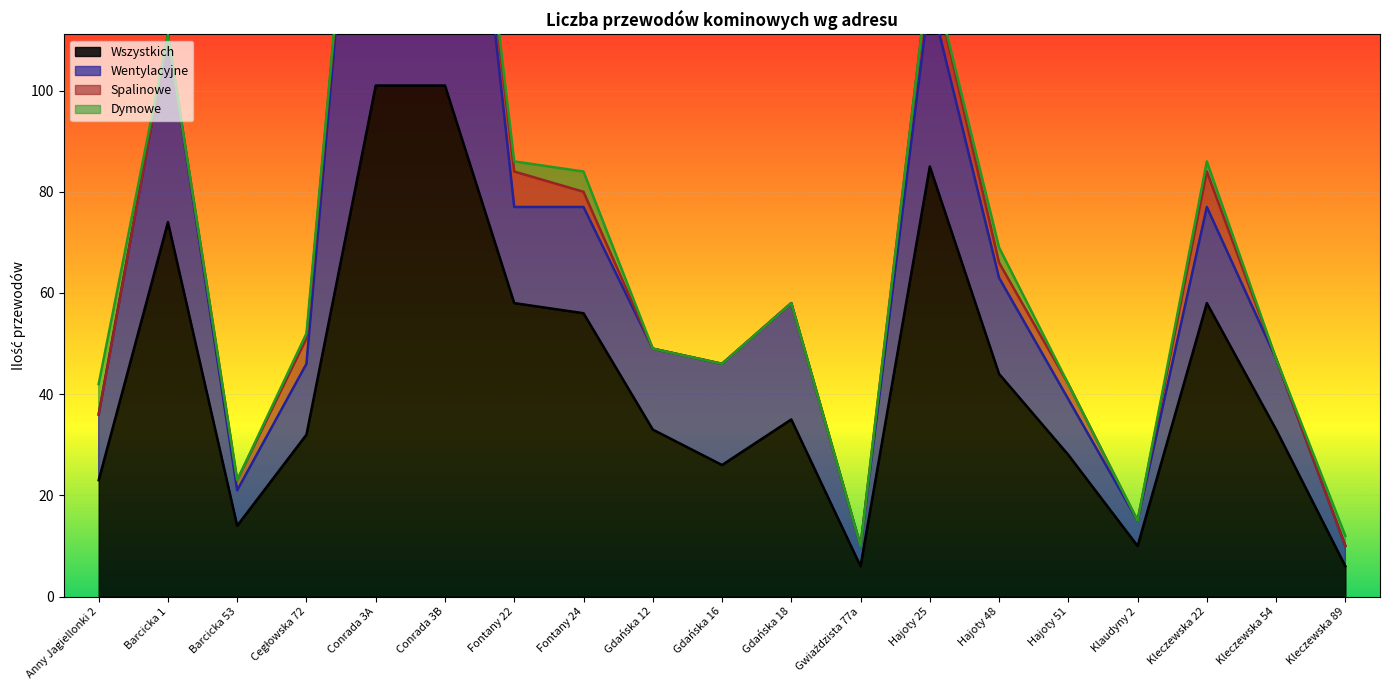

At which label is Wszystkich closest to 53?

Fontany 24